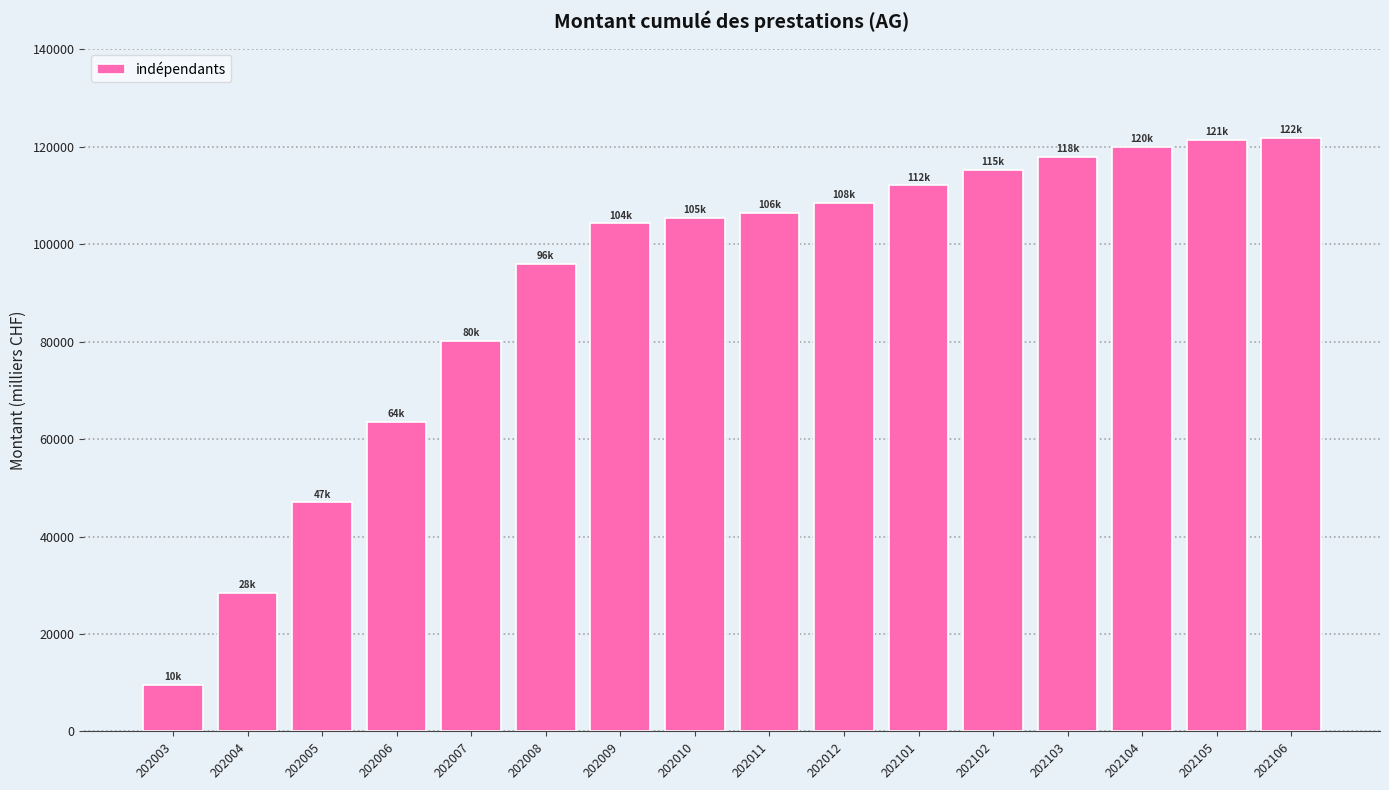

What is the value of the 3rd bar from the left?

46989.9